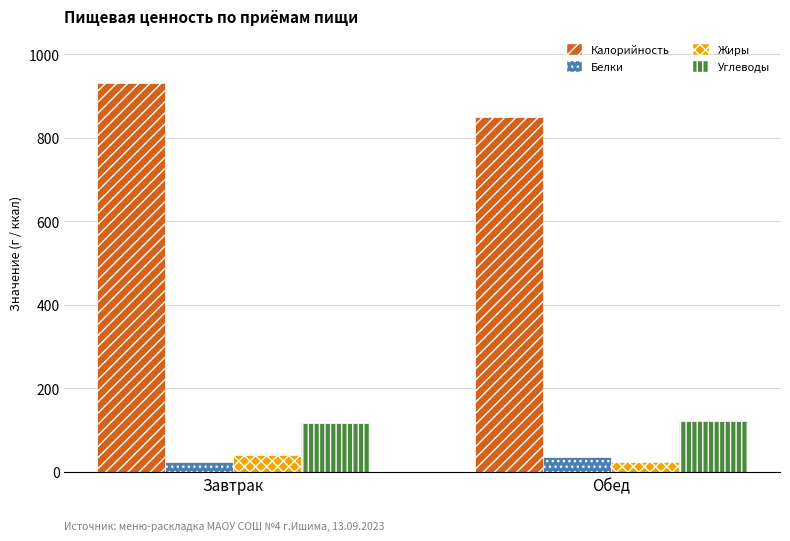

Which category has the highest value in the Белки series?

Обед